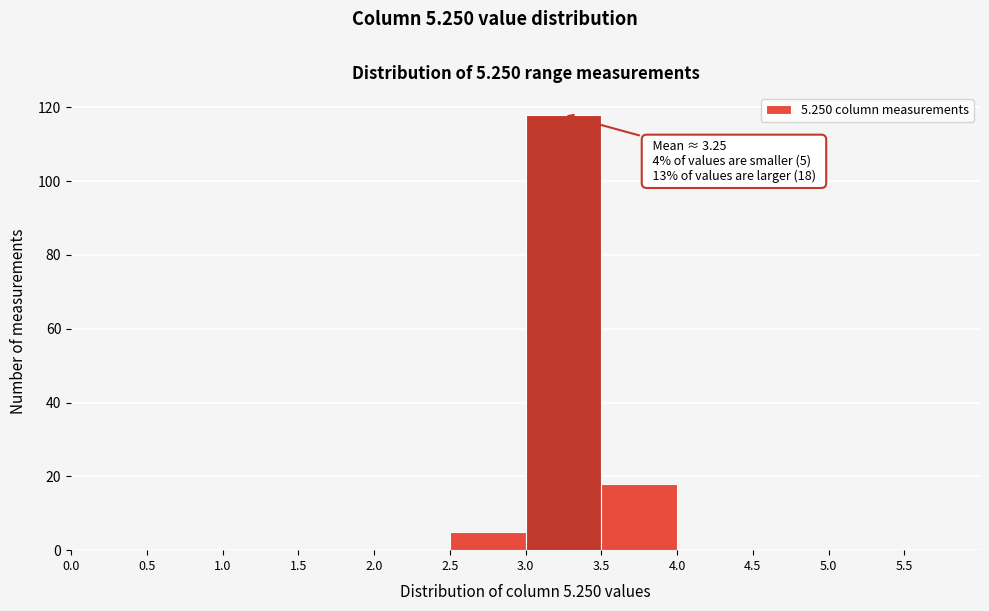

Which range on the x-axis has the tallest bar?

3.0 to 3.5